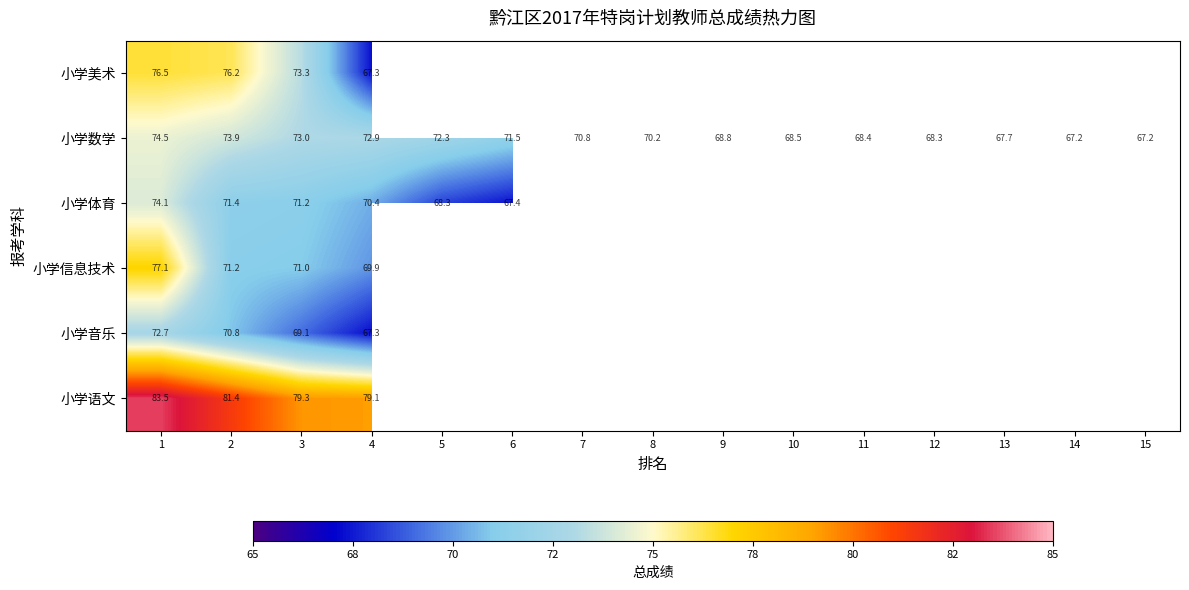

At how many categories does at least one series exceed 81?

2